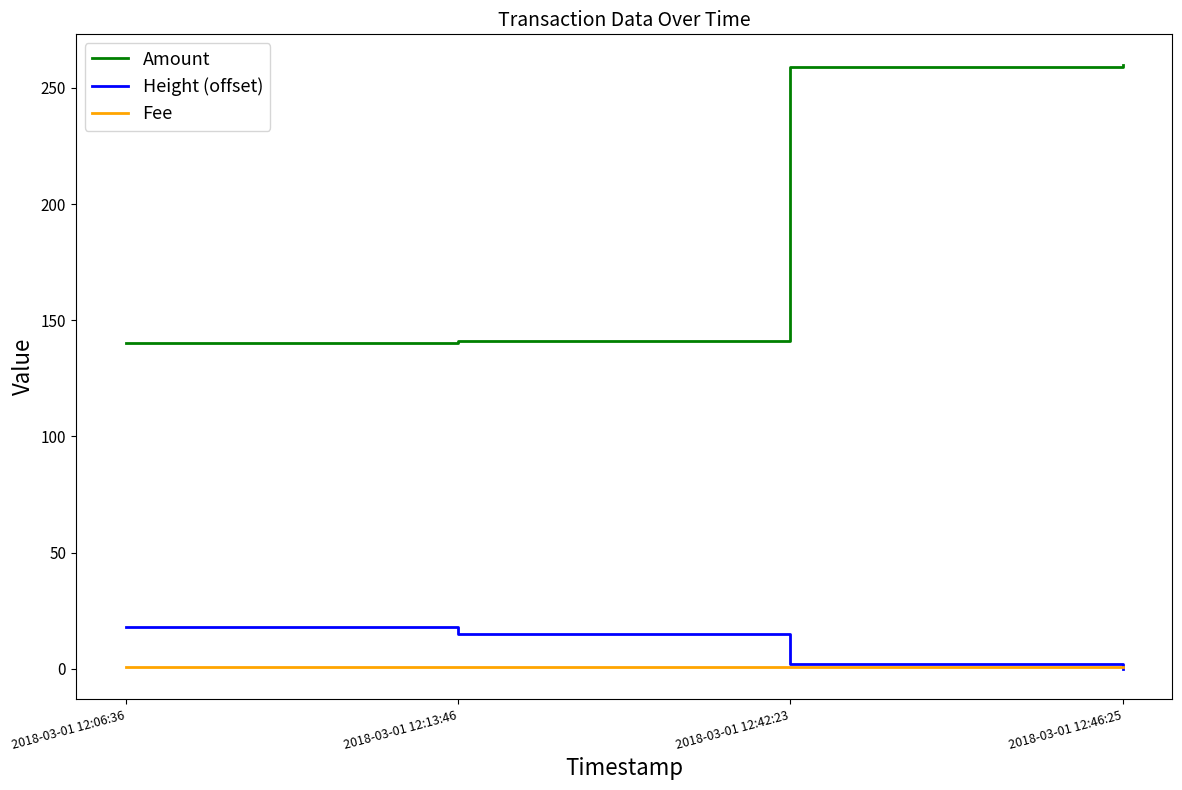

How many values in Height (offset) are above zero?

3